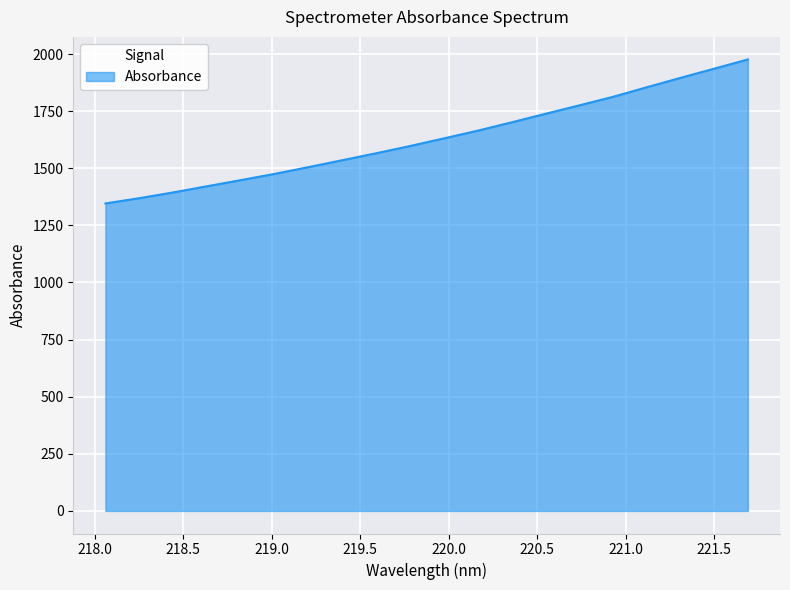

What is the maximum value shown in the chart?

1976.3